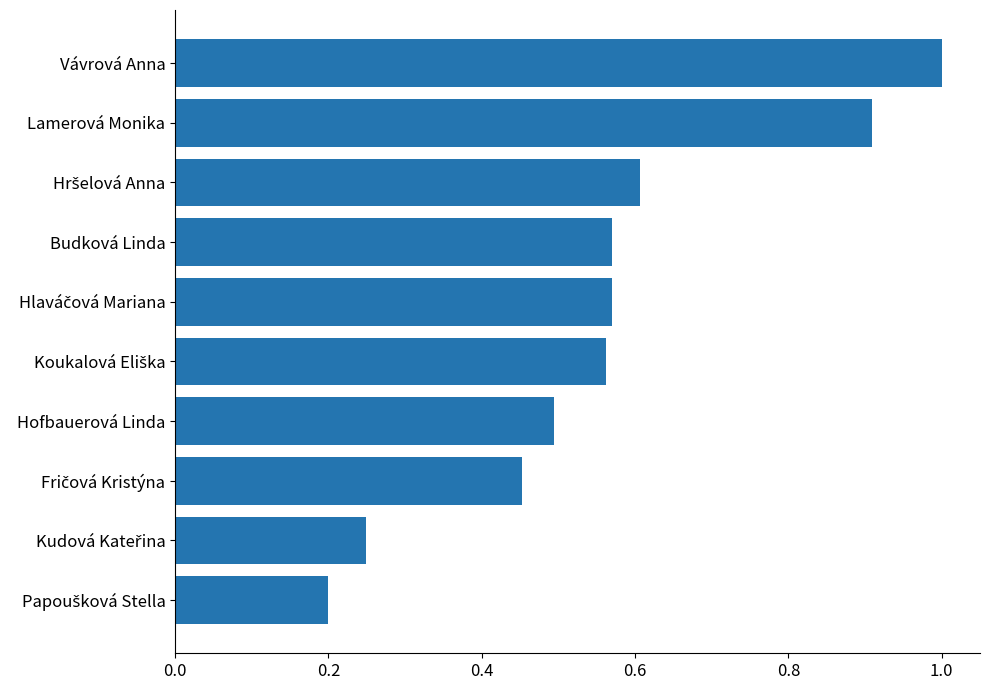

At which category does the chart reach its peak across all series?

Vávrová Anna